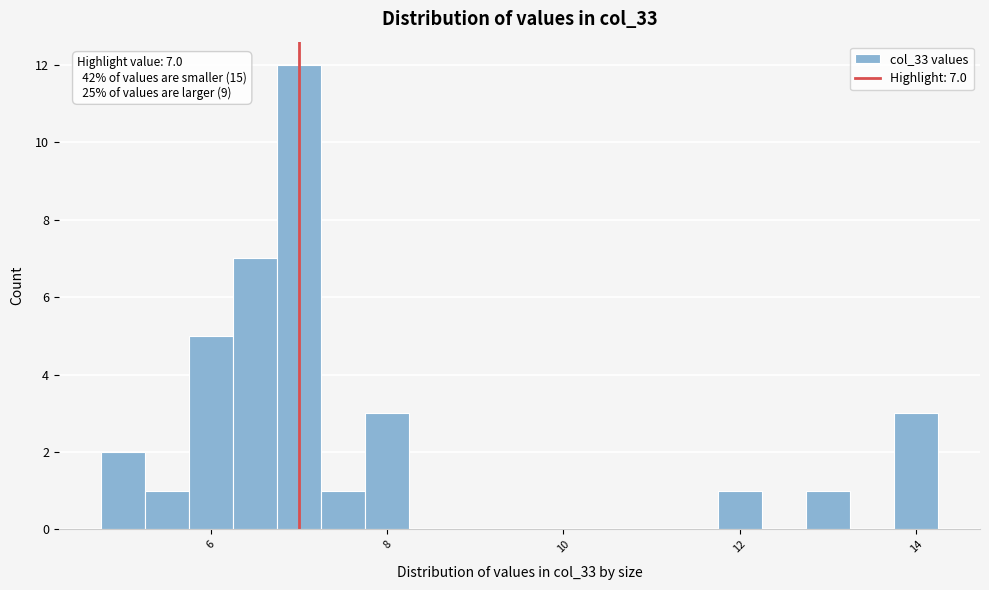

Around what value on the x-axis is the tallest bar? Give the approximate position of its centre, as read against the axis.

7.0